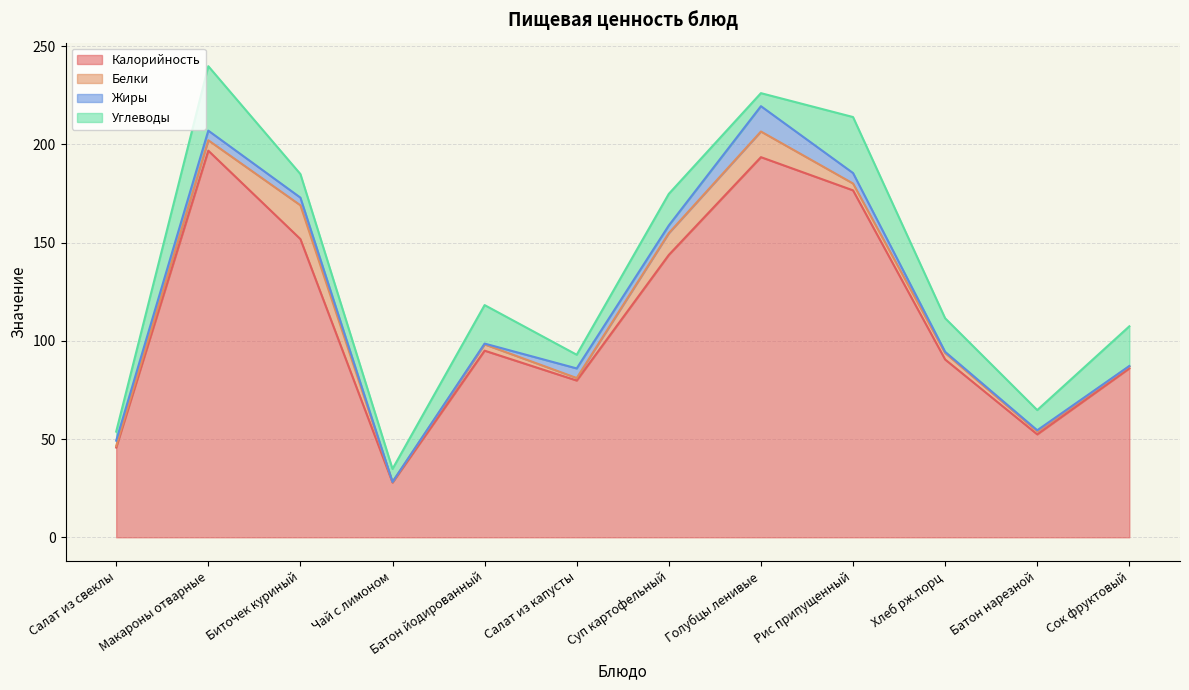

How many data points in Углеводы are above 16?

6